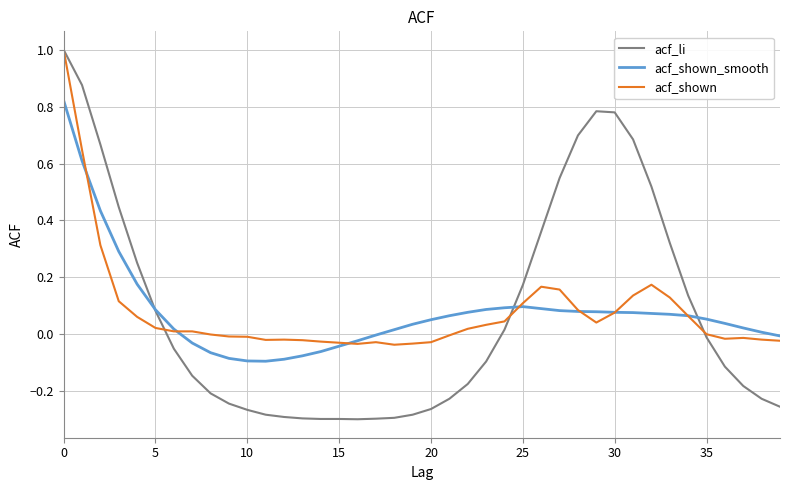

Which series has the largest range (max minus min)?

acf_li